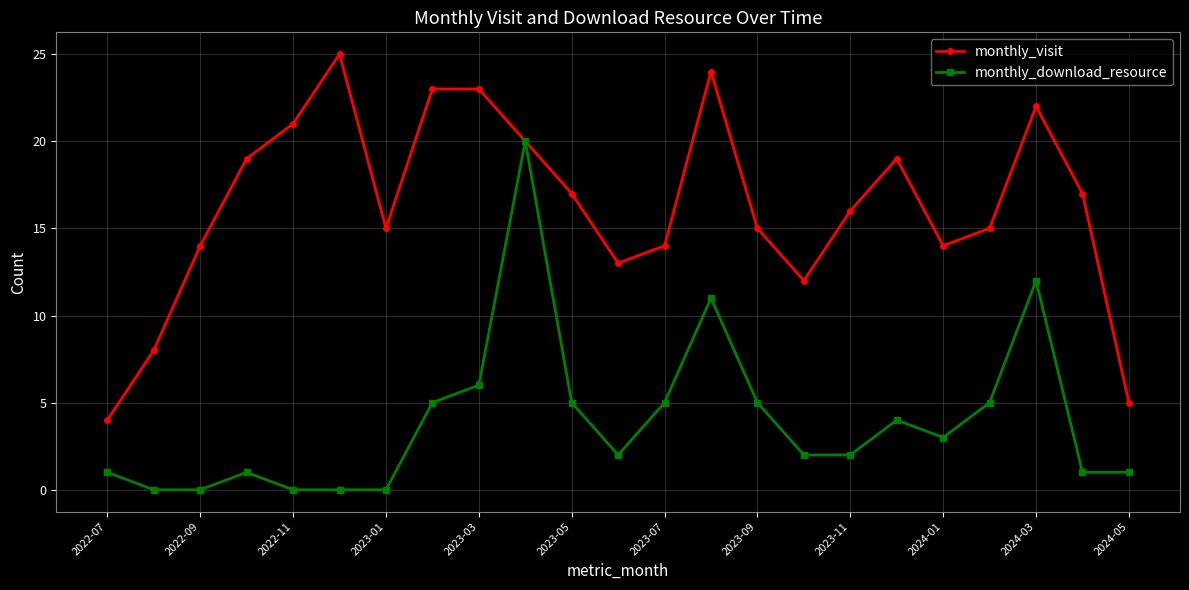

What is the value of the monthly_download_resource point at the 8th from the left?

5